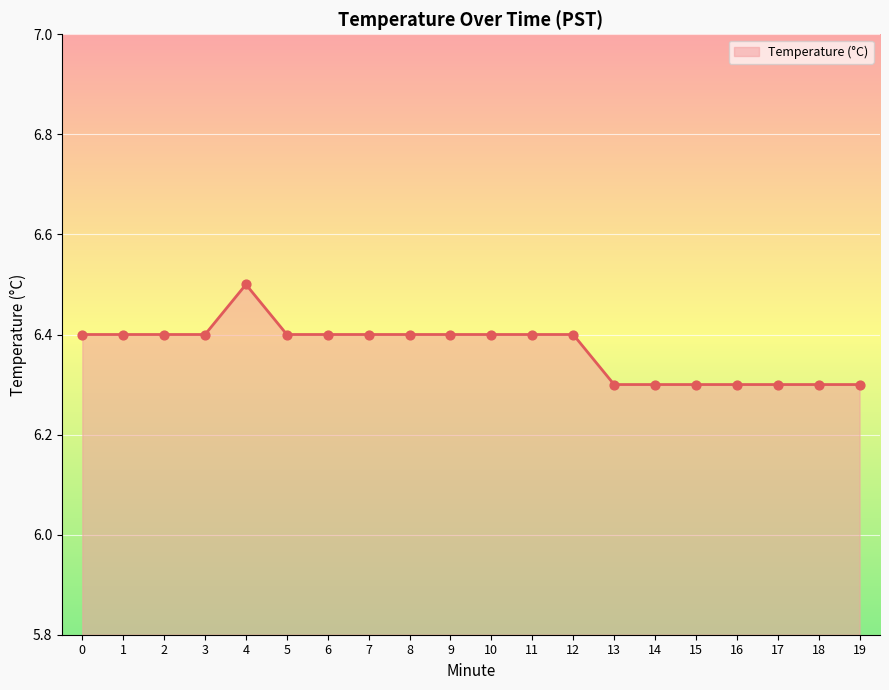

What is the ratio of the value at 0 to the value at 14?

1.0